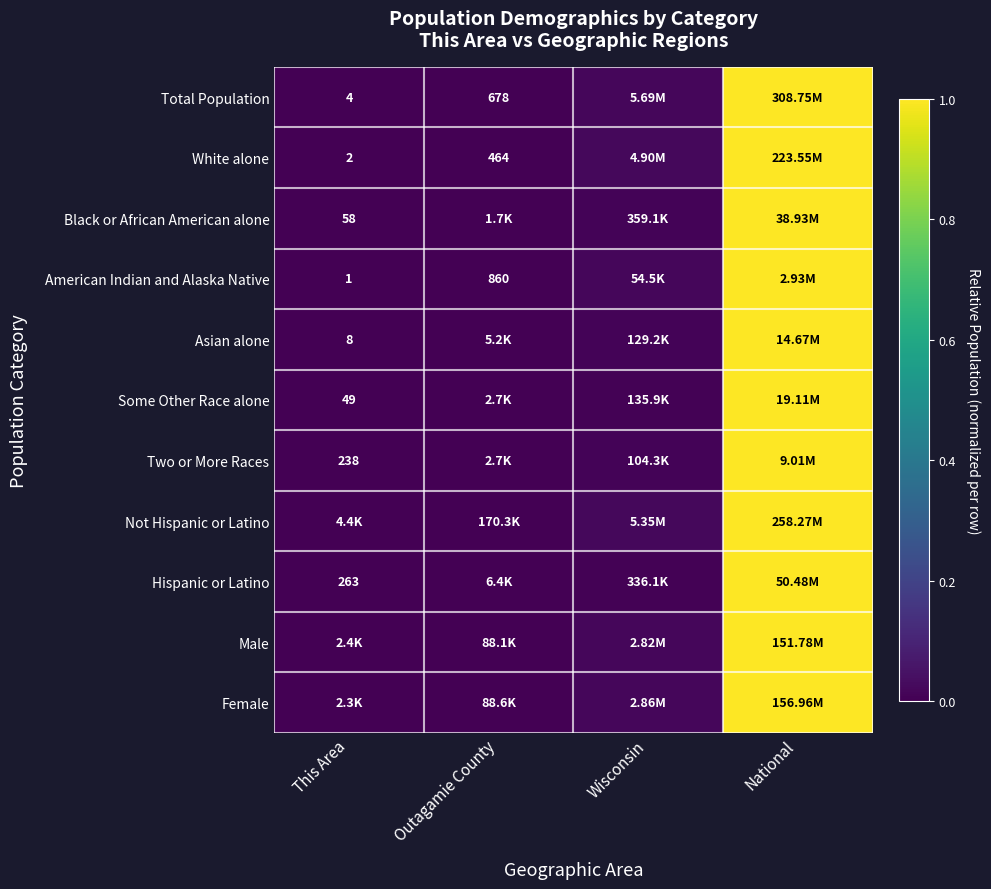

Which series has the largest total across all categories?

White alone